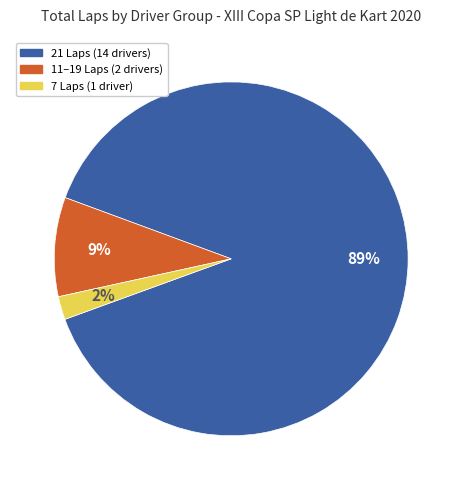

Is there a majority slice in this chart?

Yes